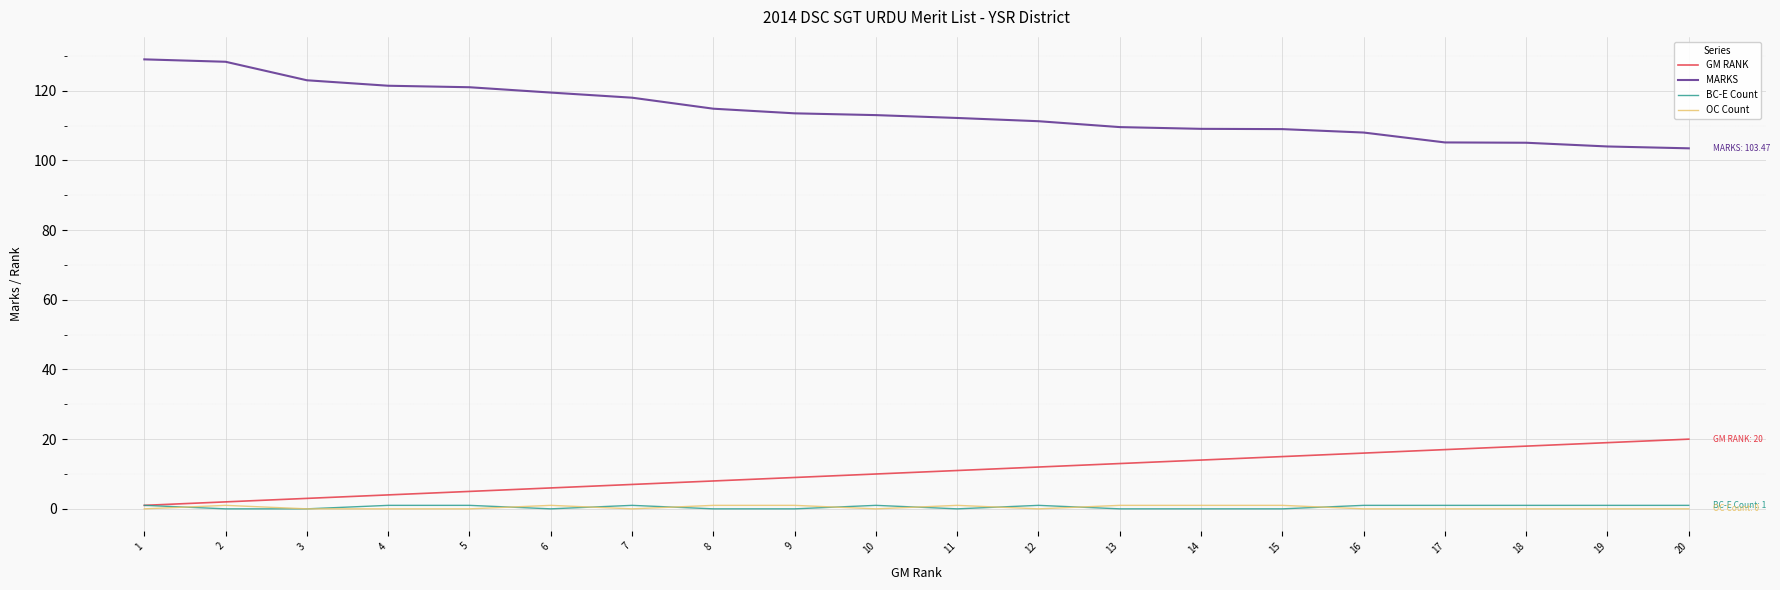

True or false: MARKS and BC-E Count cross at least once.

False